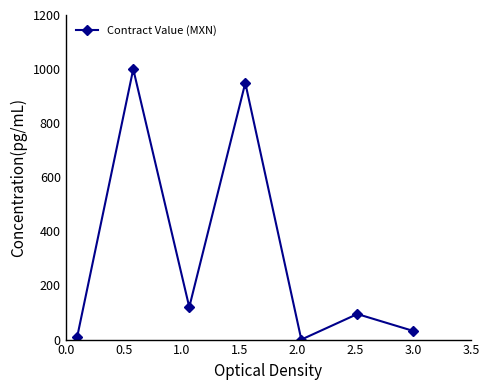

Reading left to right, list all the values displayed in this chart.

10.8	1000.0	120.1	948.9	0.0	94.5	31.8